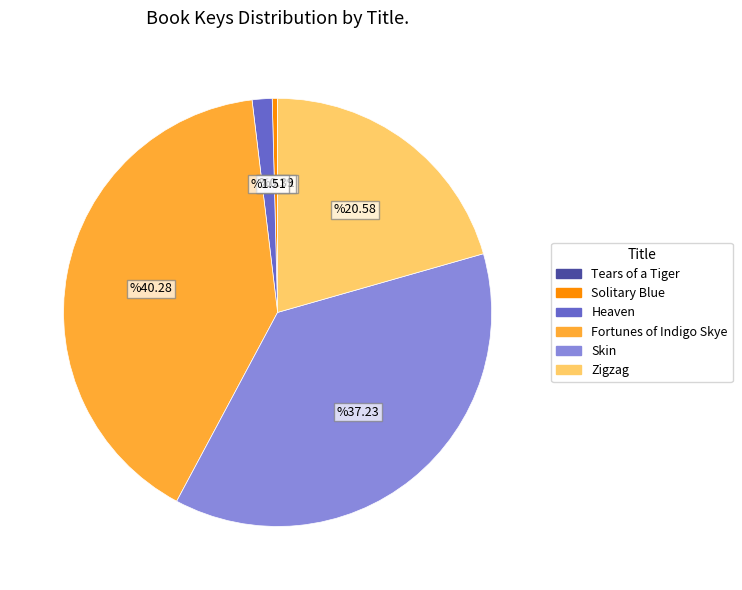

Is the sum of Fortunes of Indigo Skye and Zigzag greater than half?

Yes